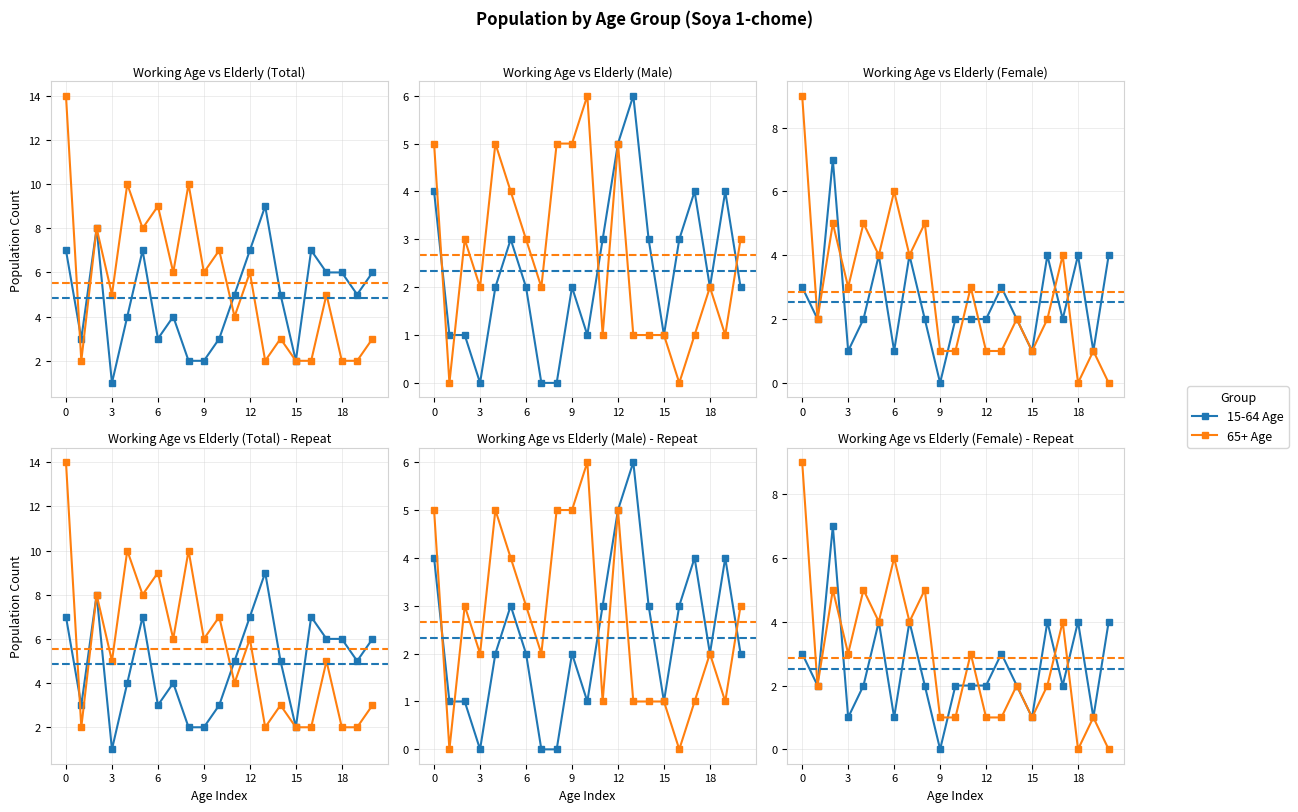

In 15-64 Age, how many points are lower than both neighbors (excluding endpoints)?

7